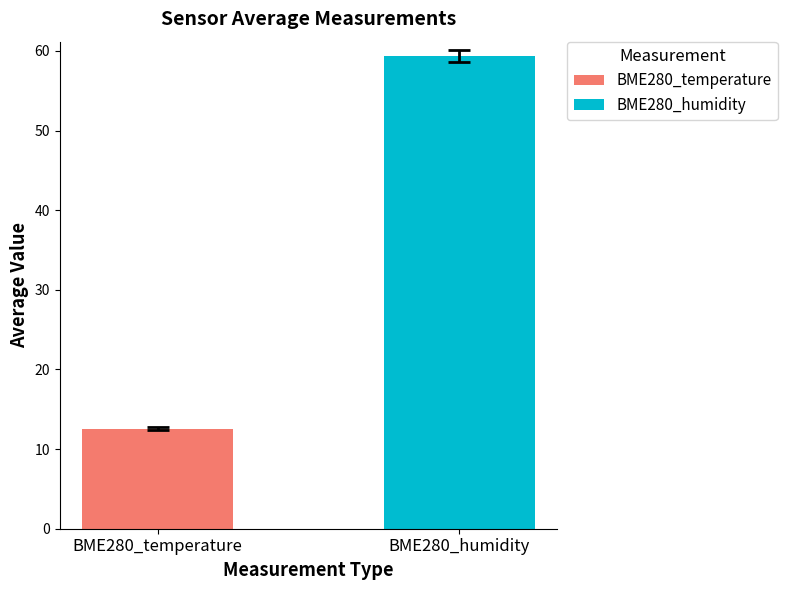

List the series in order of their overall mean, lowest first.

BME280_temperature, BME280_humidity